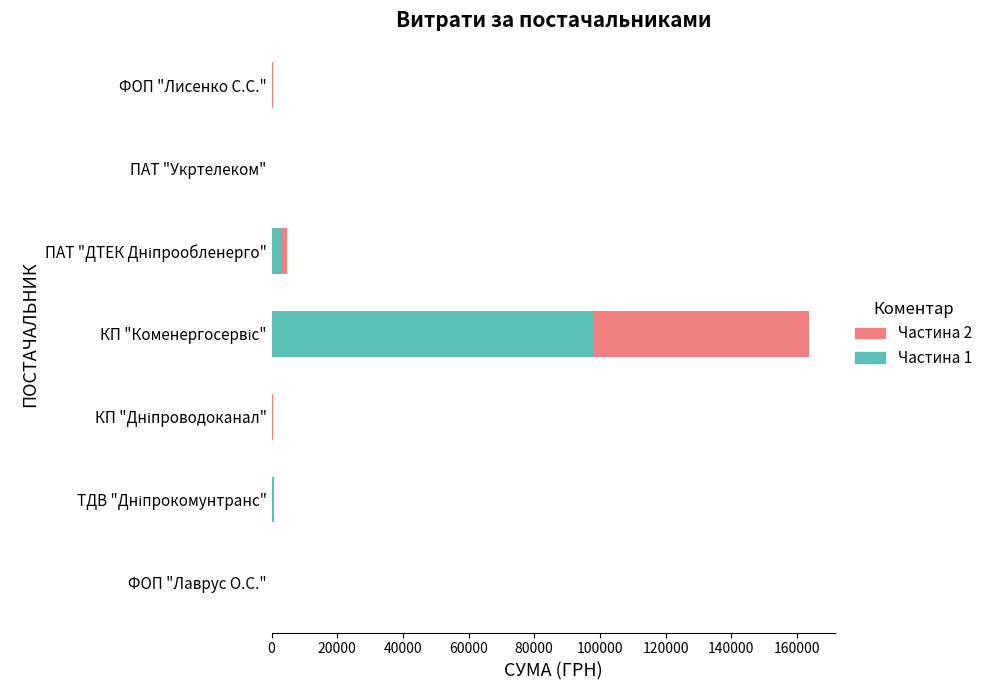

What is the maximum value for Частина 1?

98124.0